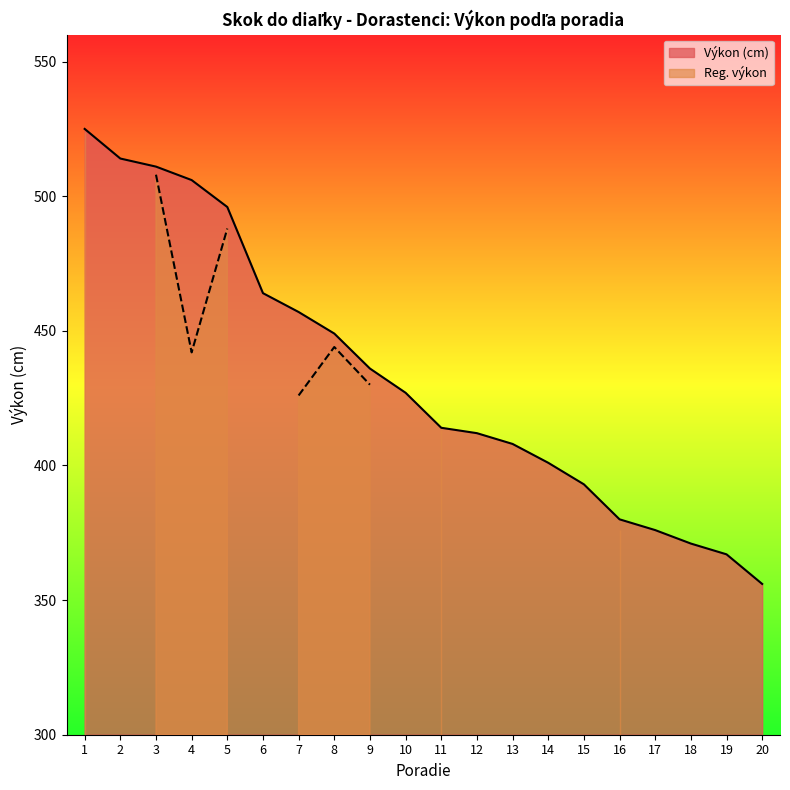

What is the average value?

433